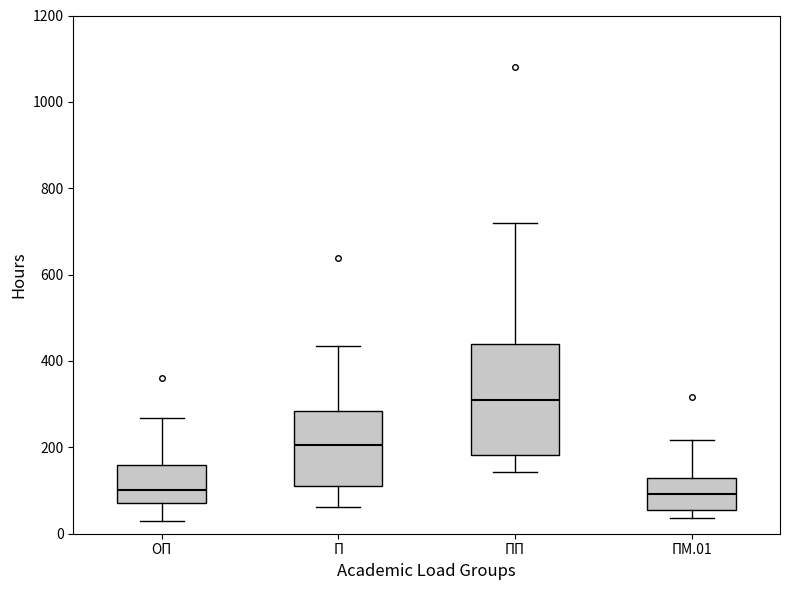

Which box has the highest median line?

ПП